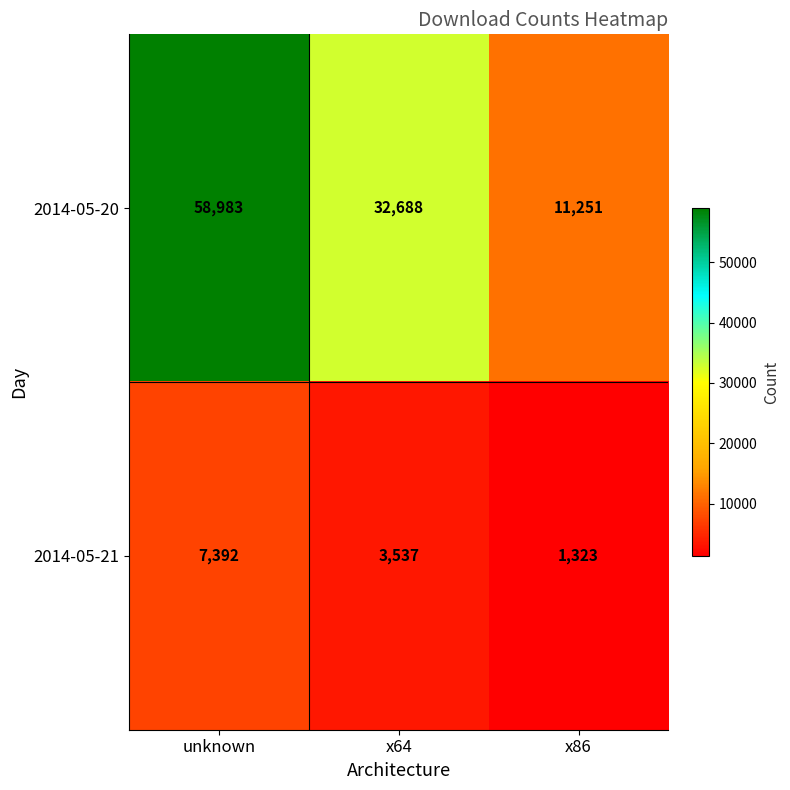

At which category is the sum across all series the highest?

unknown